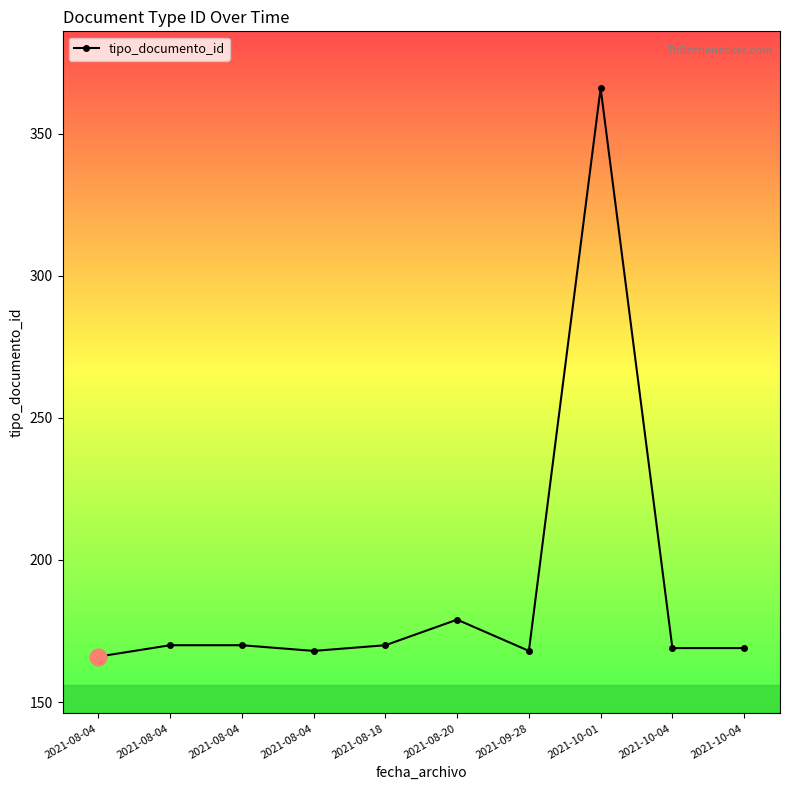

How many data points are less than 170?

5